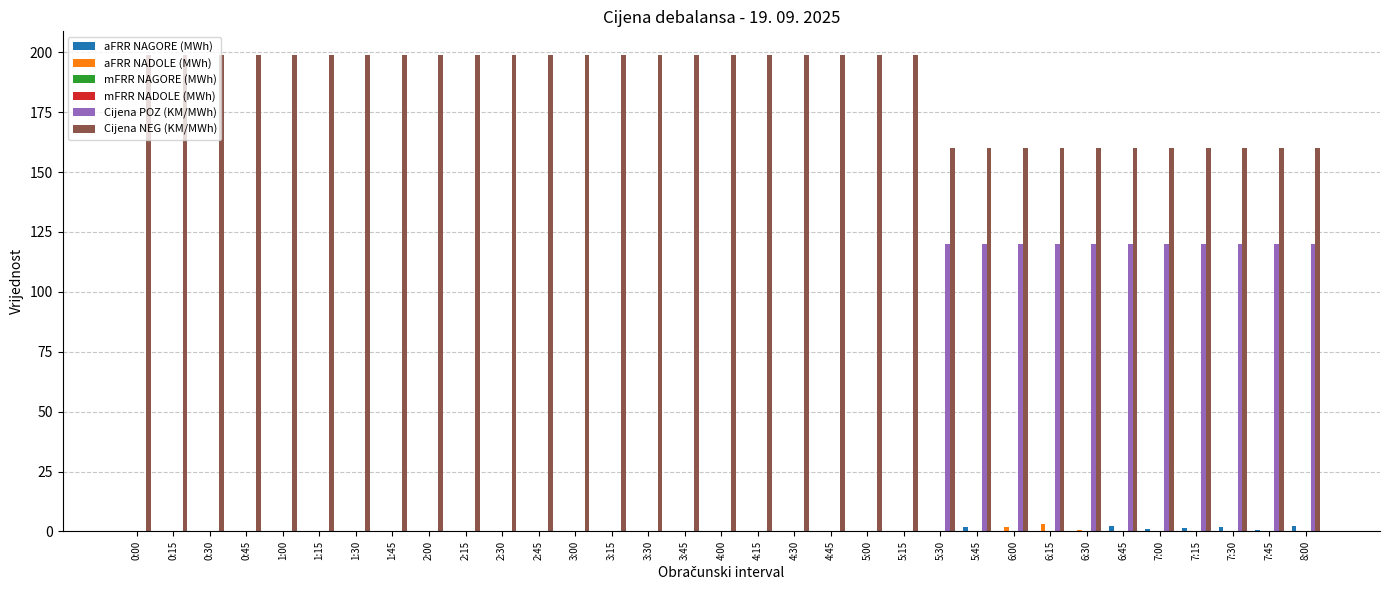

What is the total value across all series at 4:00?

198.8